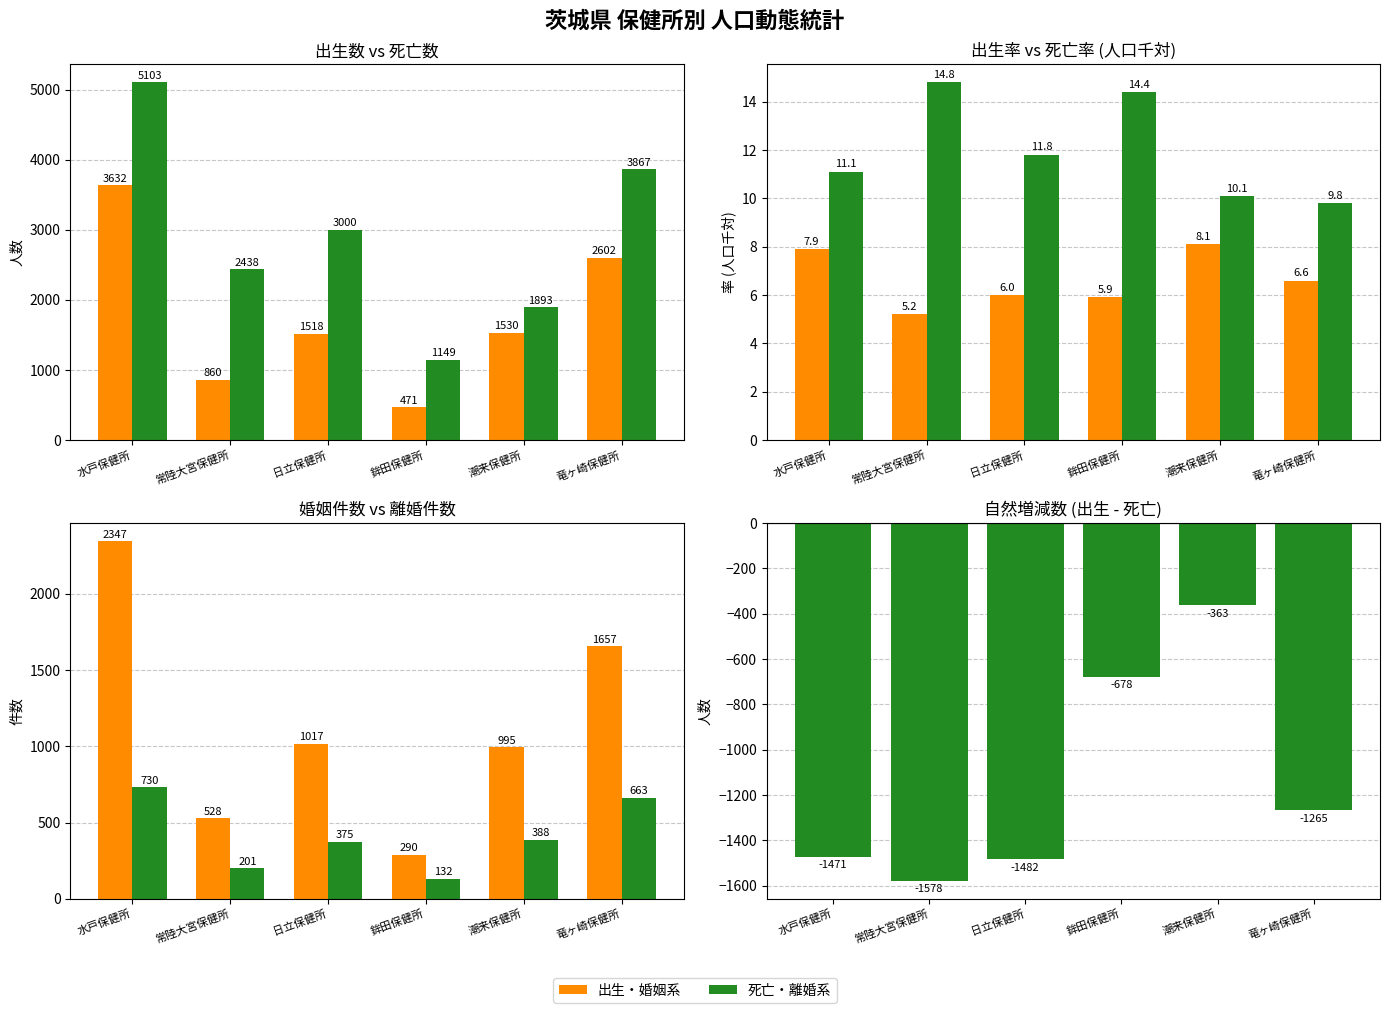

Which has a higher value, 鉾田保健所 or 竜ヶ崎保健所?

竜ヶ崎保健所